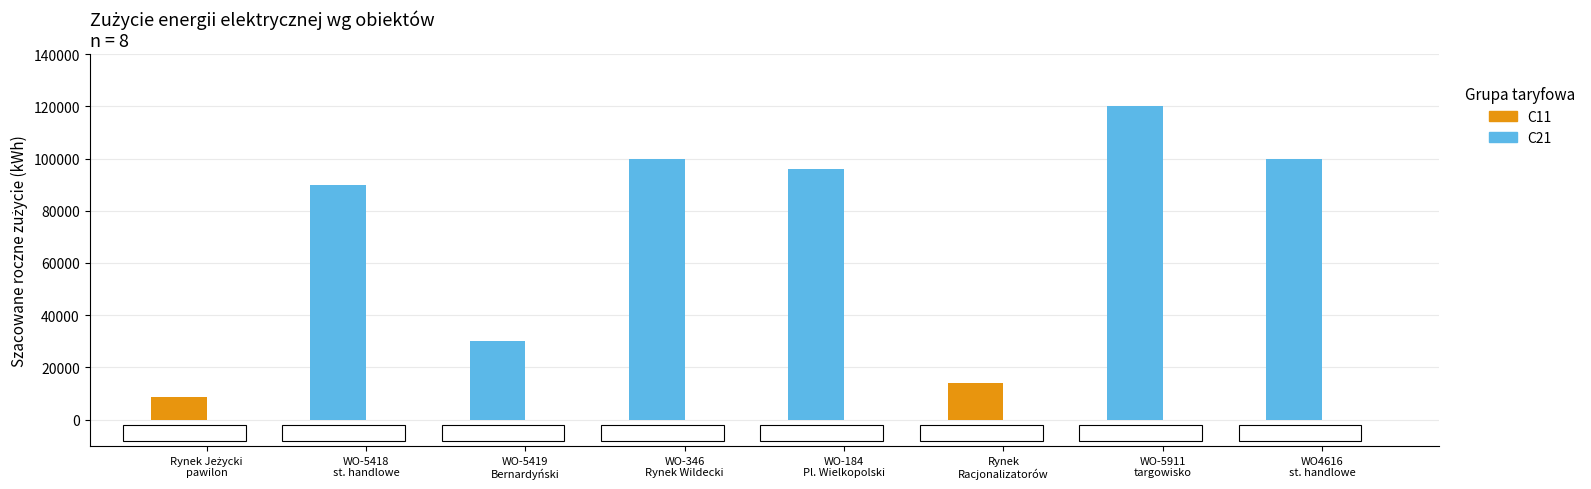

What value does the Szacowane roczne zużycie I strefa [kWh] series have at WO-5419 Pl. Bernardyński?

30000